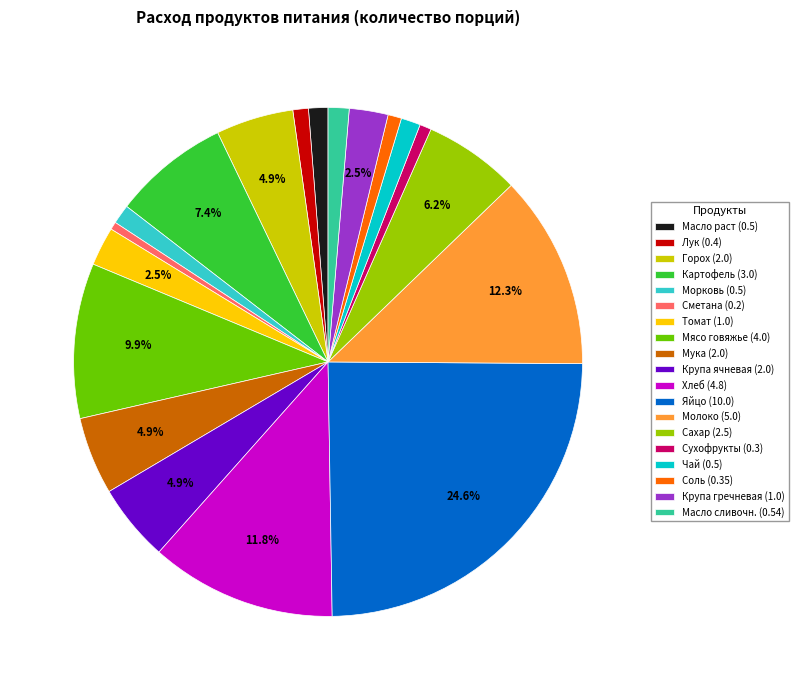

Approximately how many times larger is the value at Картофель compared to Крупа ячневая?

1.5